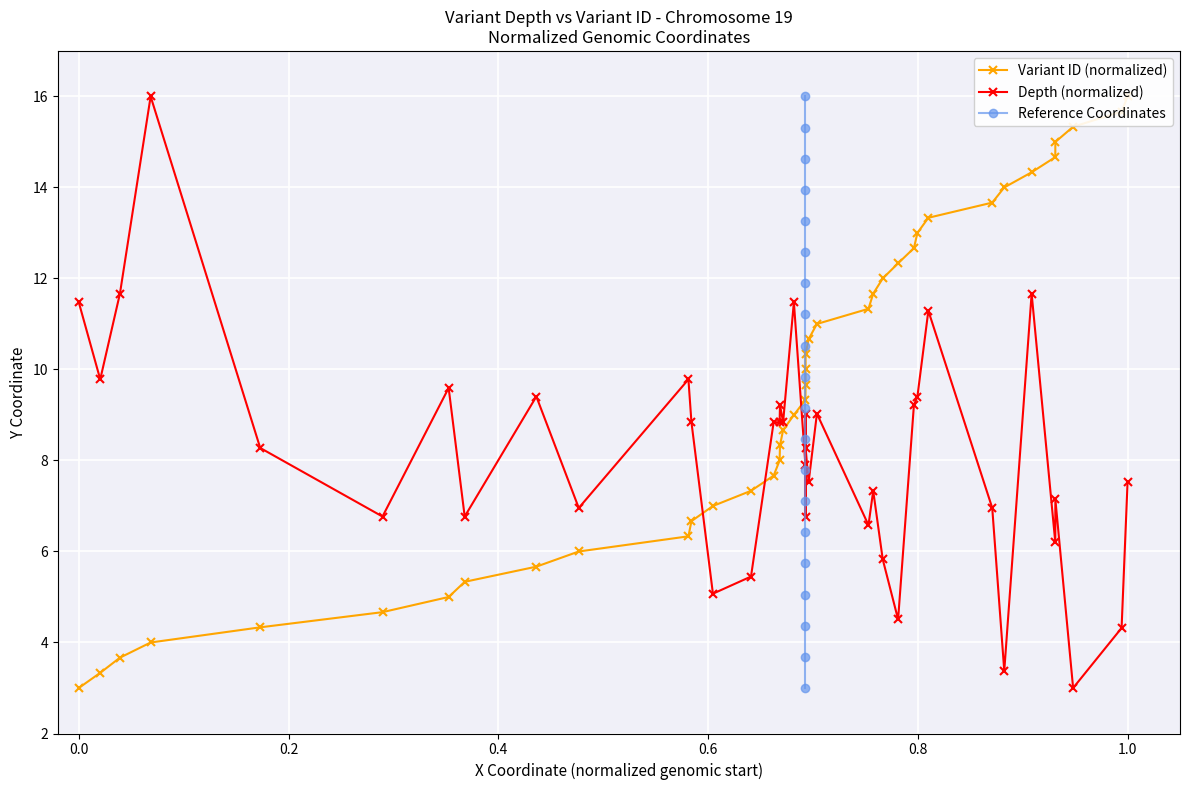

Is this an area chart (filled region under the line)?

No